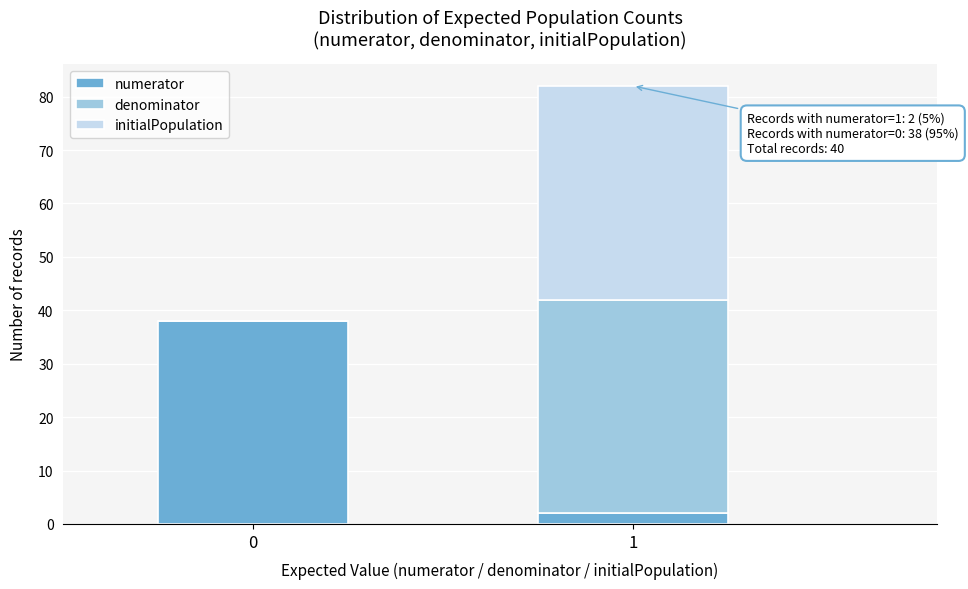

Reading right to left, transcribe the values for numerator.

1=2	0=38